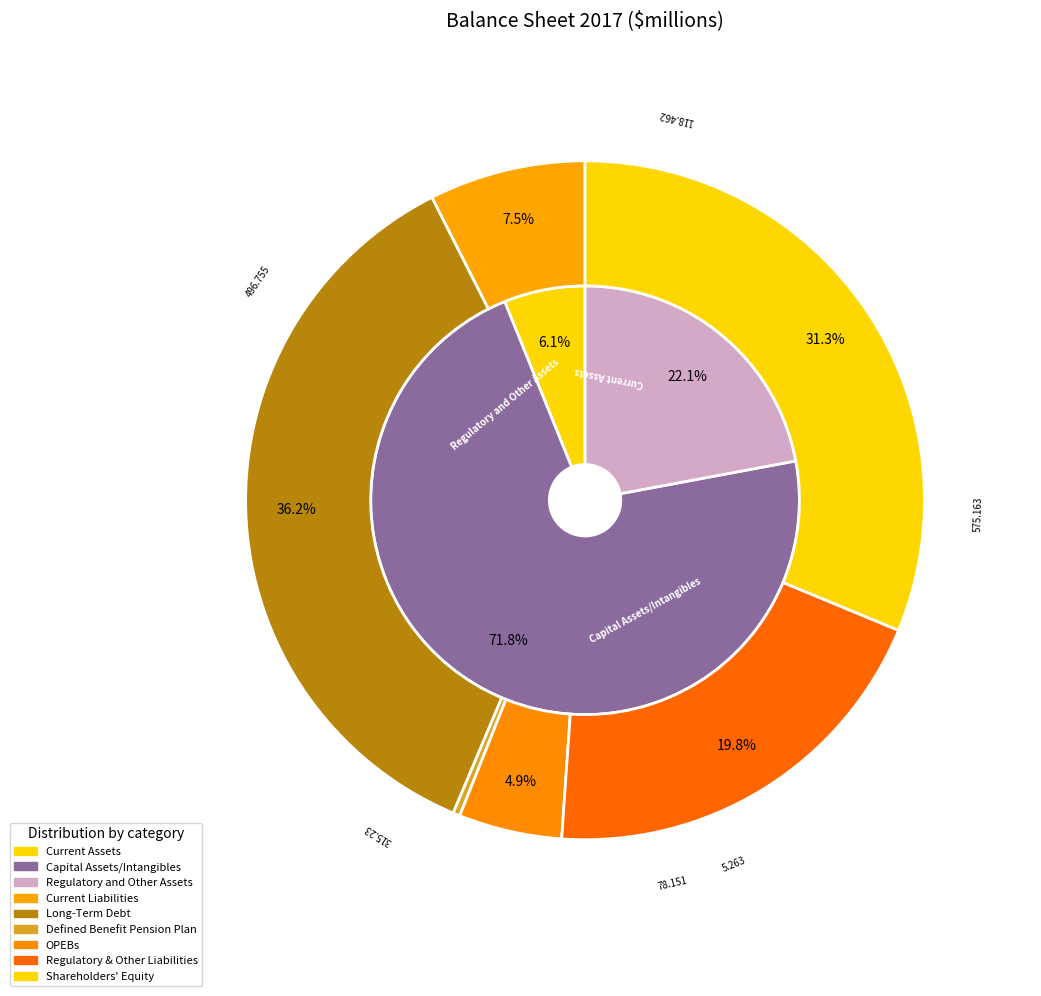

Count the number of slices in the pie.

3